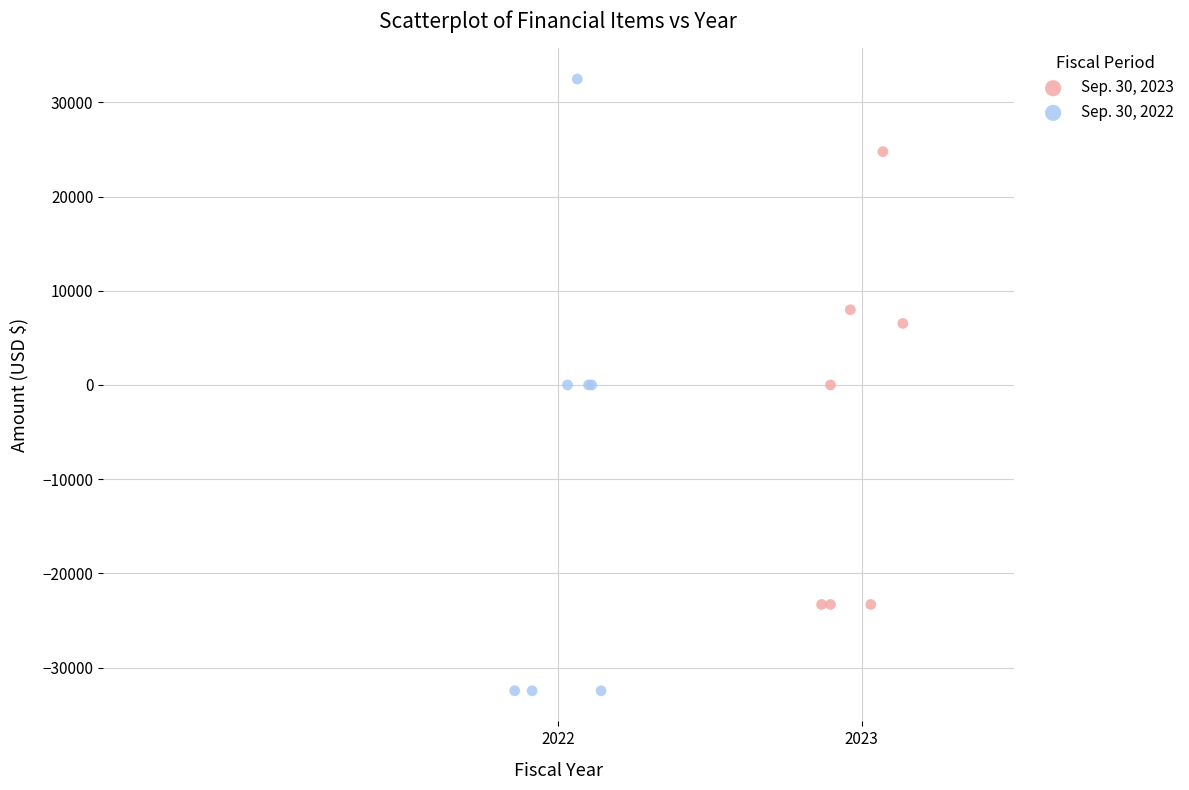

What are all the series names shown in the legend?

Sep. 30, 2023, Sep. 30, 2022